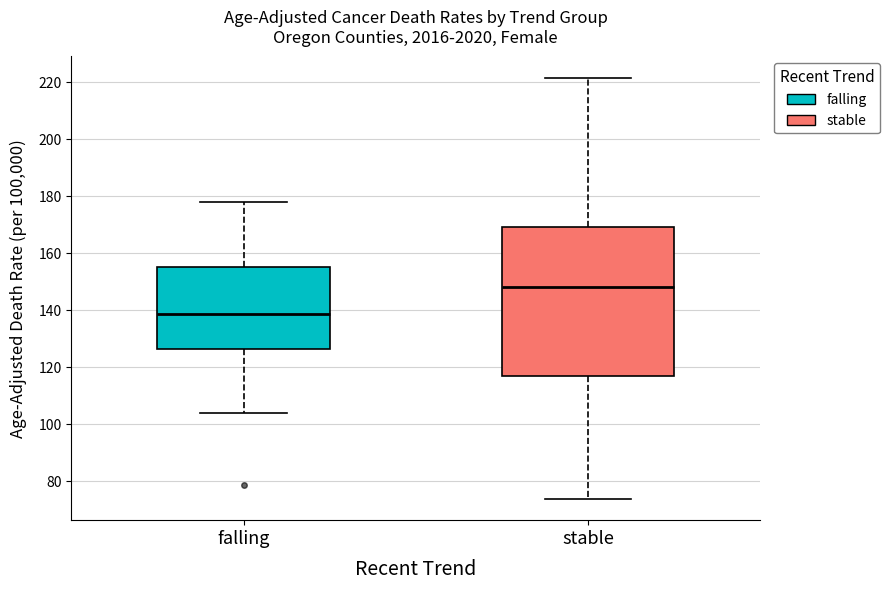

Which box is the tallest, from its lower edge to its upper edge?

stable